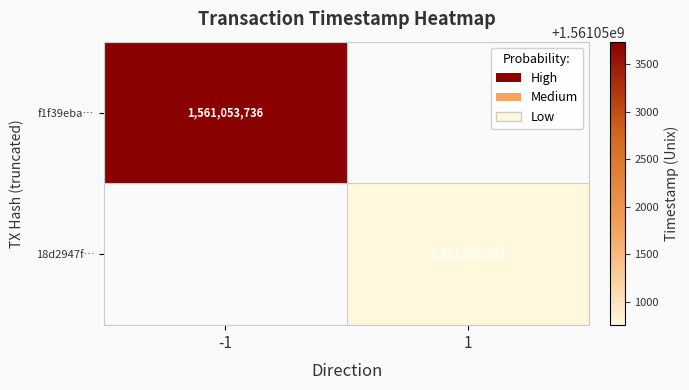

The value of f1f39eba… at -1 is 1561053736. True or false?

True